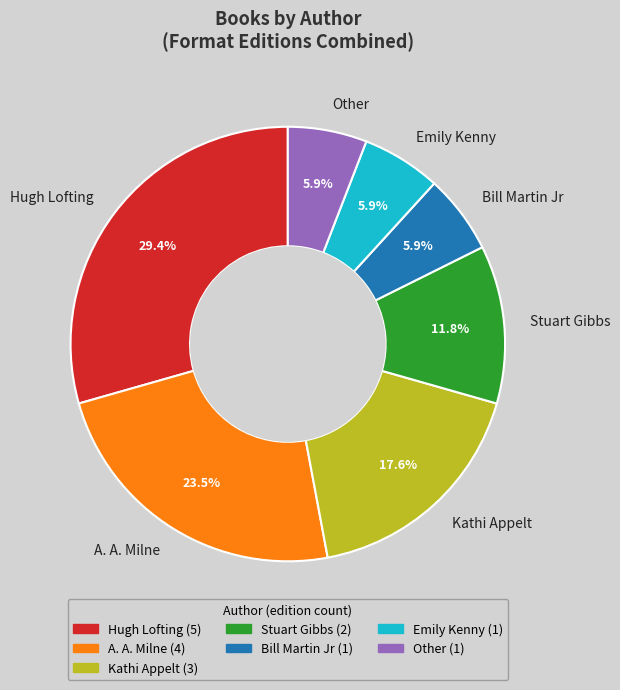

True or false: Bill Martin Jr accounts for 13% of the total.

False